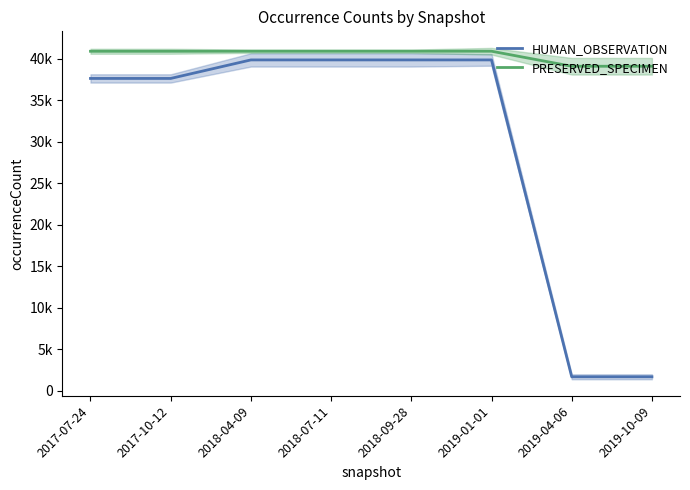

What is the label of the 7th point from the right?

2017-10-12